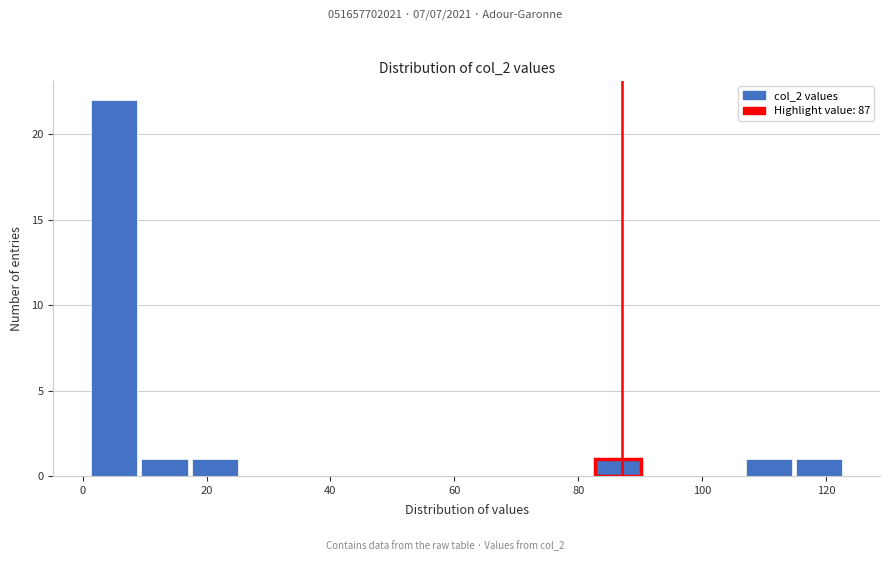

Over which range of the x-axis is the bar tallest?

2 to 10